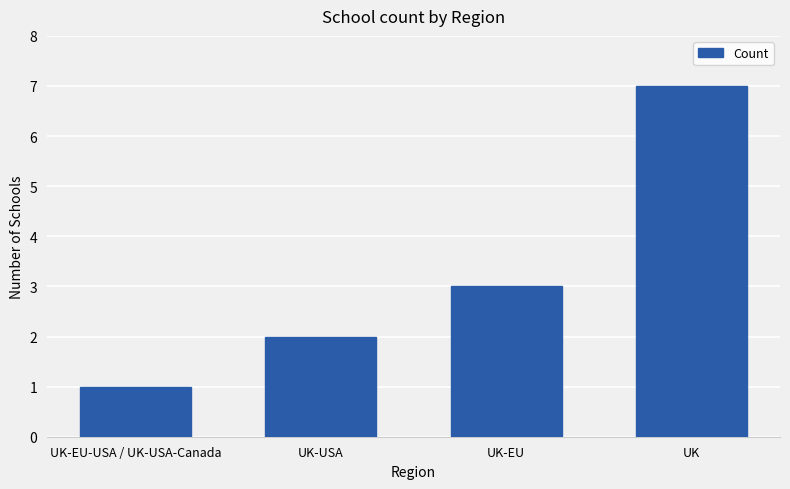

The value at UK-EU is 3. True or false?

True